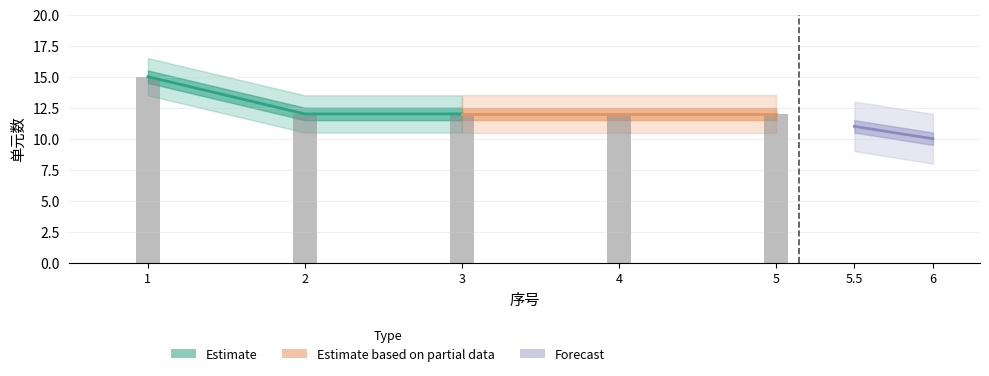

At which label is the value closest to 13?

2